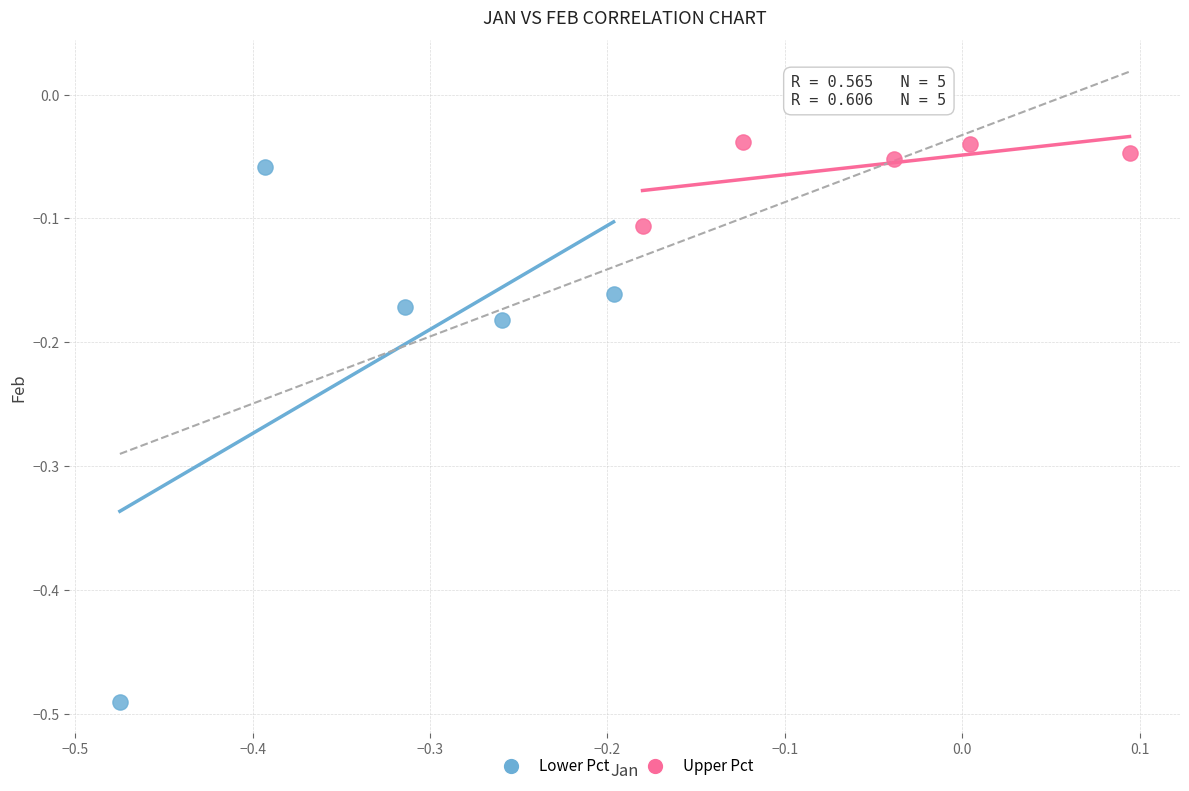

Which series has the largest Y range (max minus min)?

Lower Pct